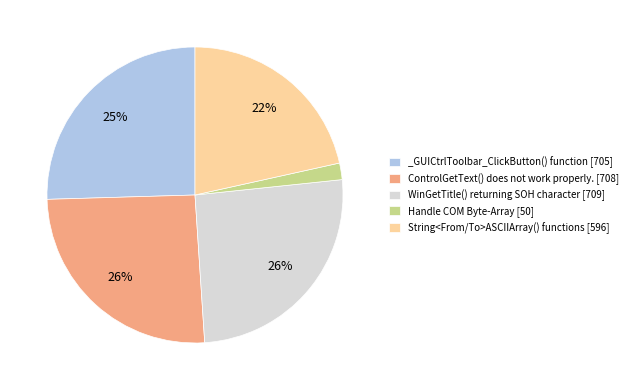

The Handle COM Byte-Array slice represents 2% of the pie. True or false?

True